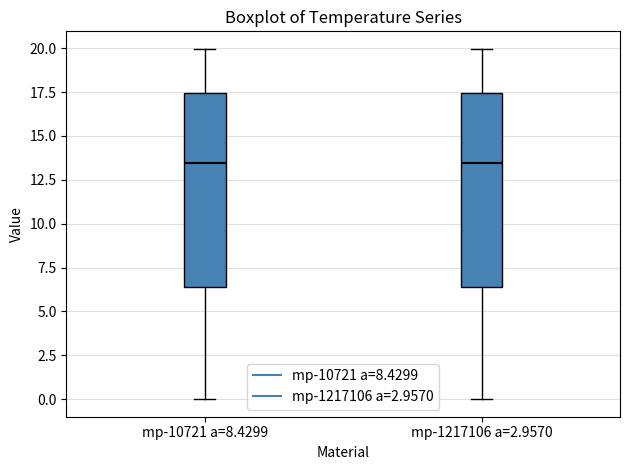

Reading left to right, read every box against the y-axis: the position of its median line, the range the box covers, and the ends of its whiskers. The values are not printed on the chart, so give them approximately, as read against the axis.

mp-10721 a=8.4299: median 13.5, box 6.5 to 17.5, whiskers 0.0 to 20.0
mp-1217106 a=2.9570: median 13.5, box 6.5 to 17.5, whiskers 0.0 to 20.0